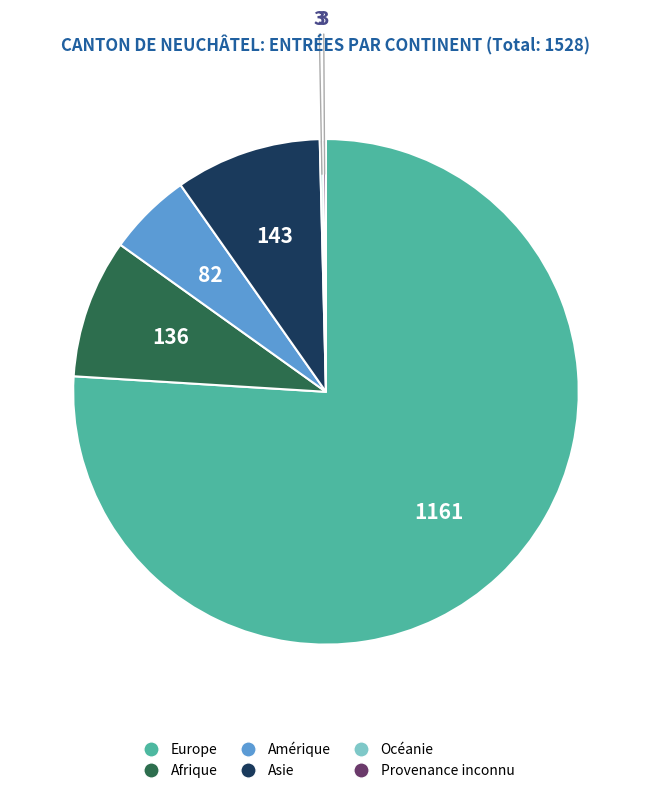

Which slice is the largest?

Europe